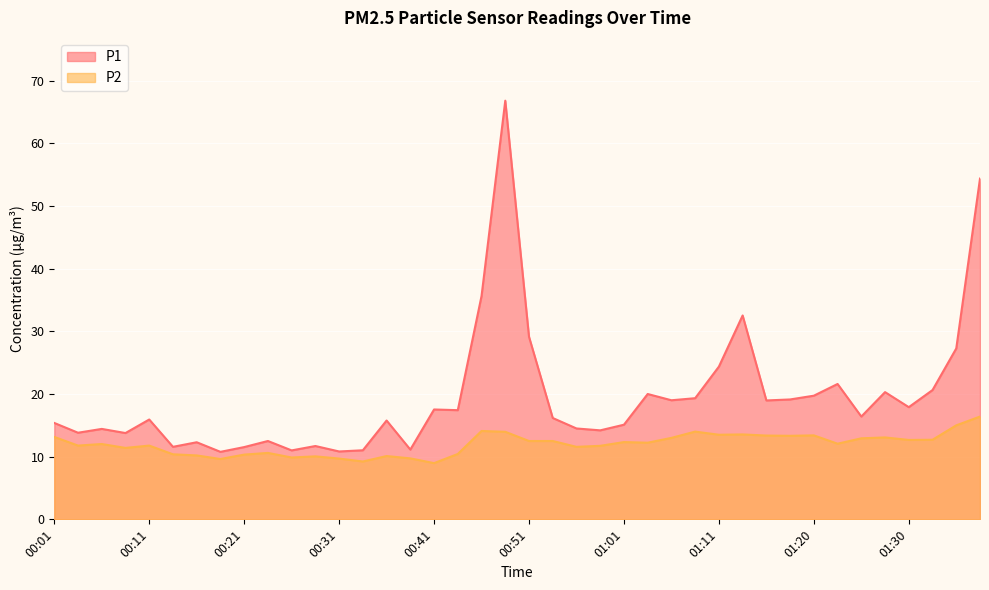

What is the average value of the P1 series?

19.5